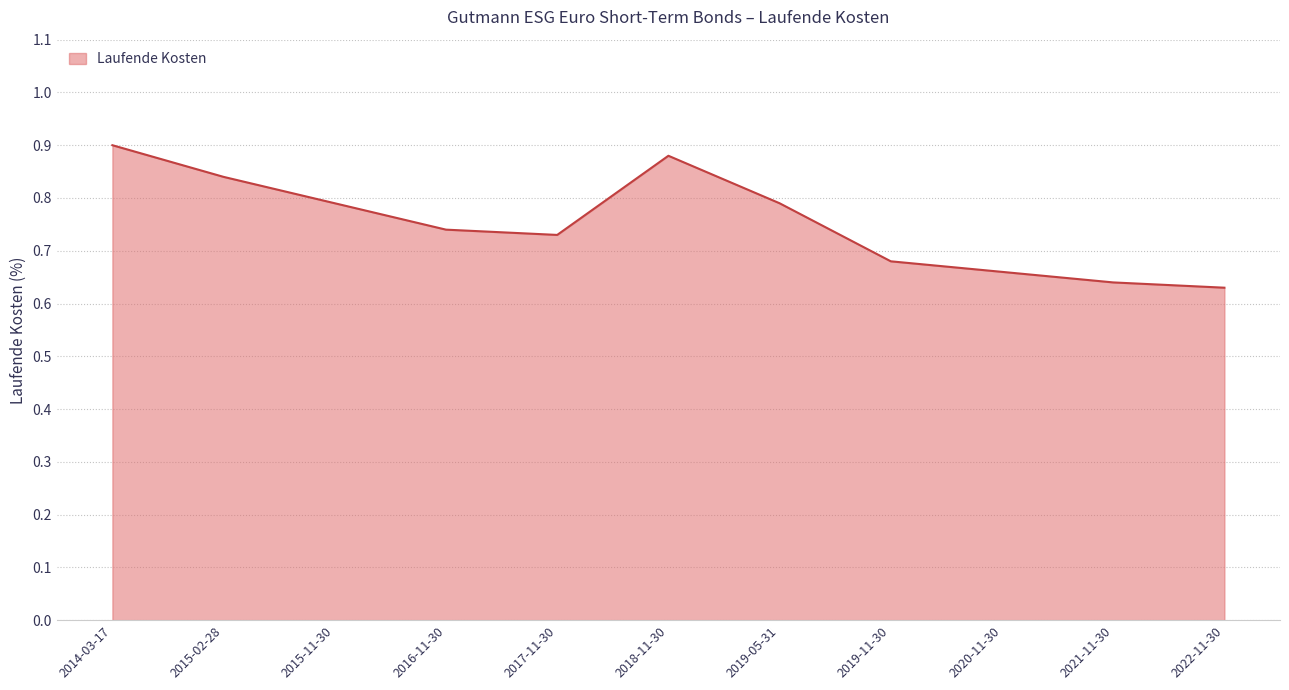

Between 2015-02-28 and 2020-11-30, which is larger?

2015-02-28